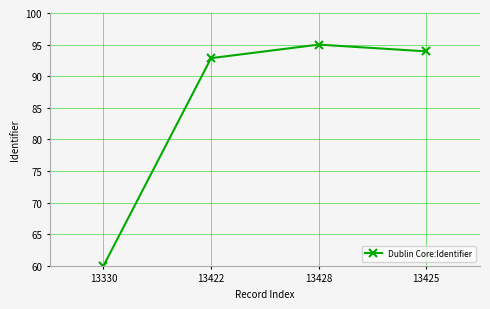

Reading left to right, what are all the values shown in this chart?

13330=60.0	13422=92.9	13428=95.0	13425=93.9